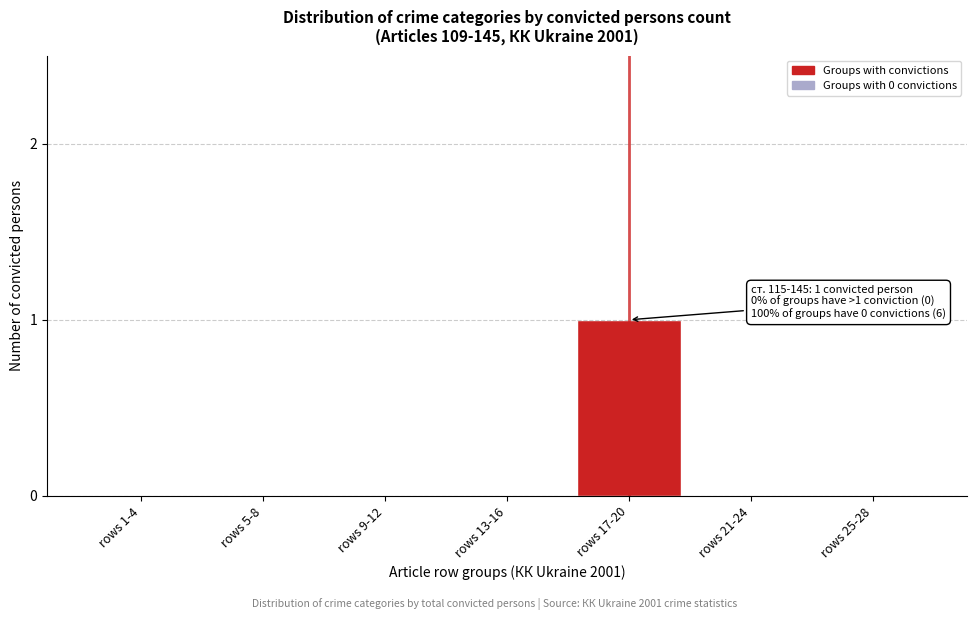

Reading left to right, extract all data points from this chart.

rows 1-4=0	rows 5-8=0	rows 9-12=0	rows 13-16=0	rows 17-20=1	rows 21-24=0	rows 25-28=0